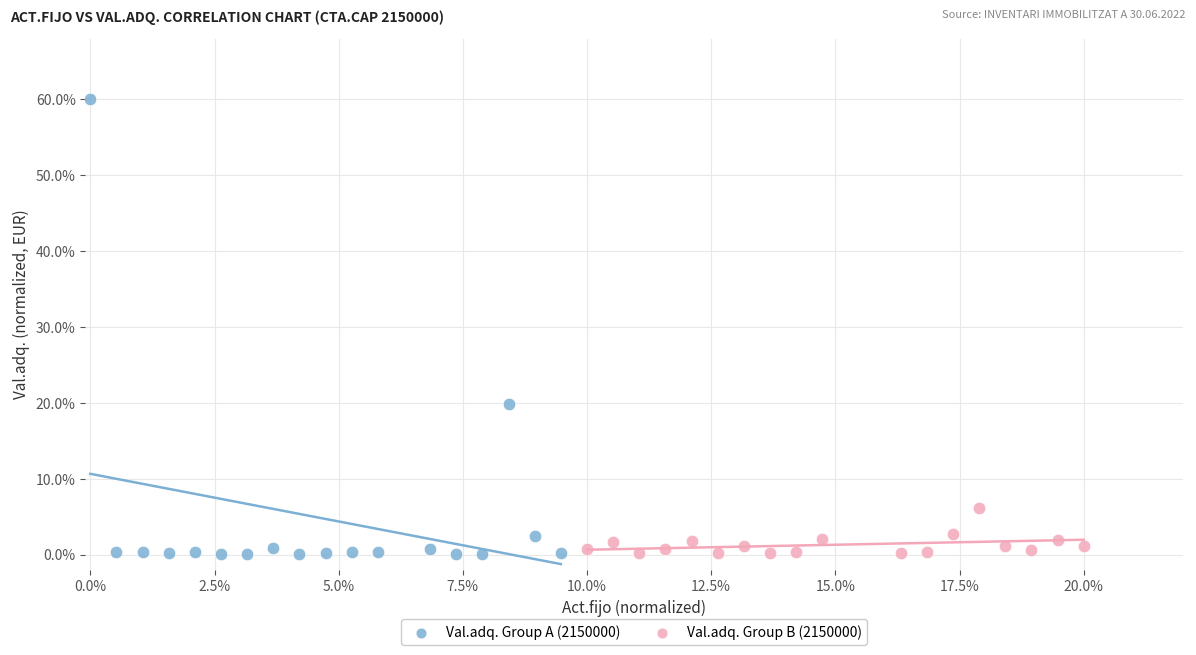

Which series contains the highest Y value?

Val.adq. Group A (2150000)